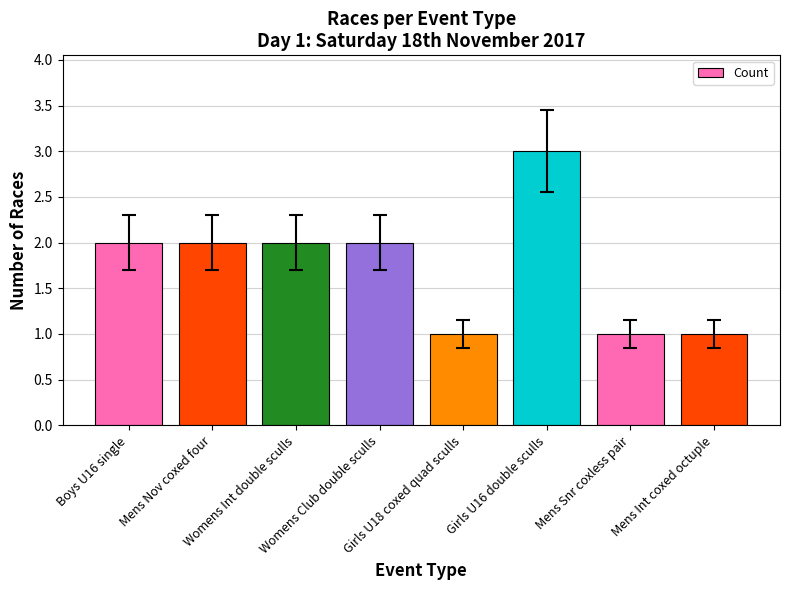

What is the greatest value displayed?

3